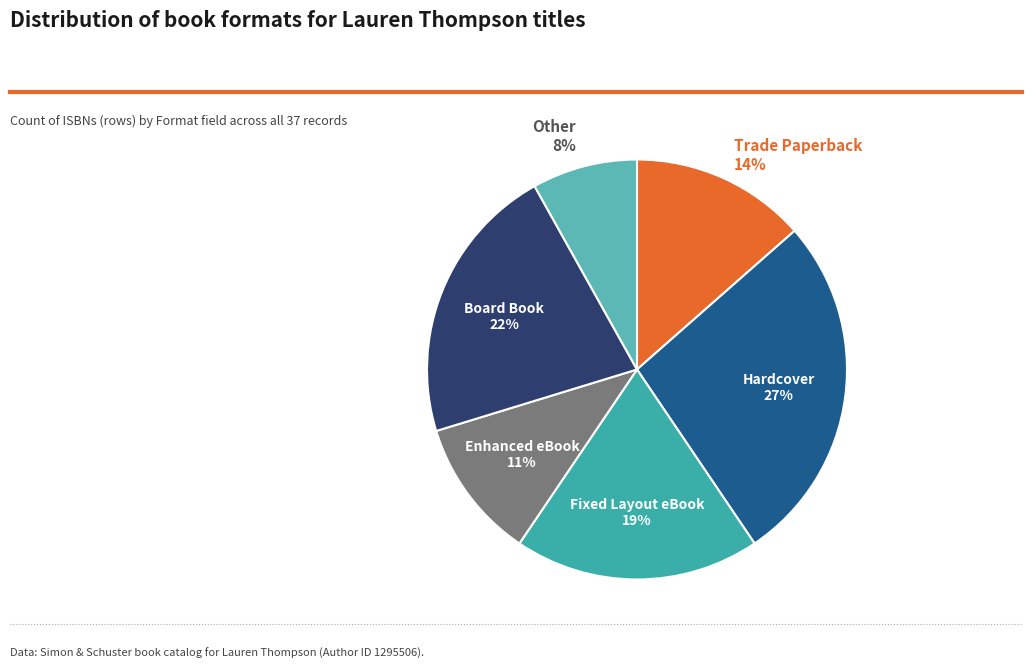

Count the number of slices in the pie.

6